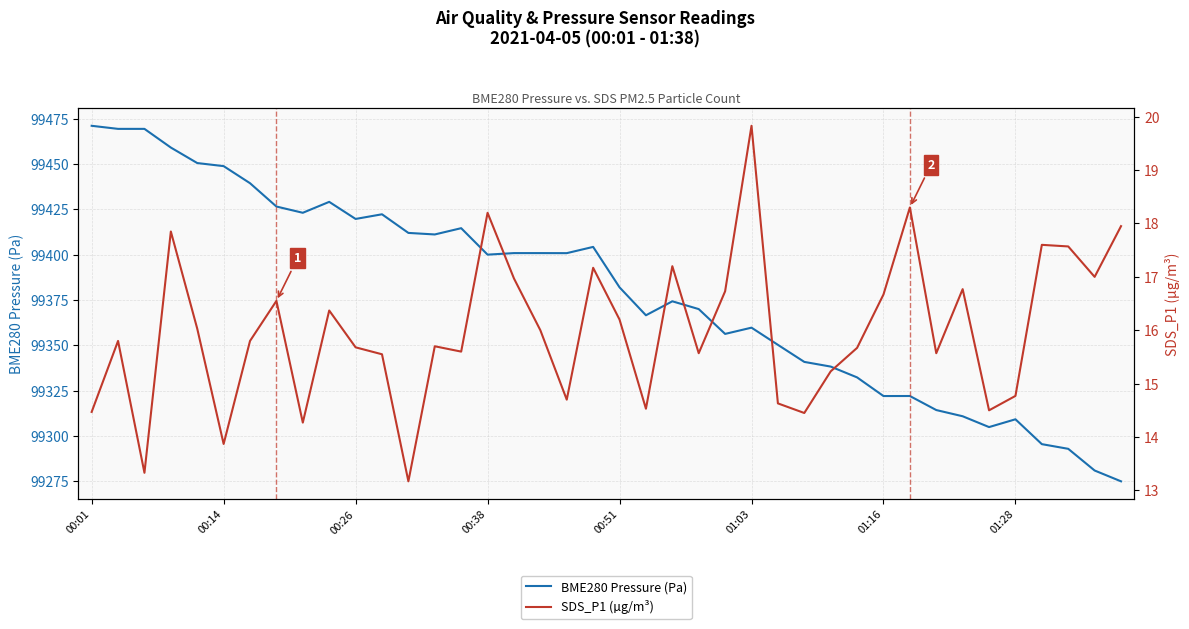

What is the highest value of the BME280 Pressure (Pa) series?

99471.2